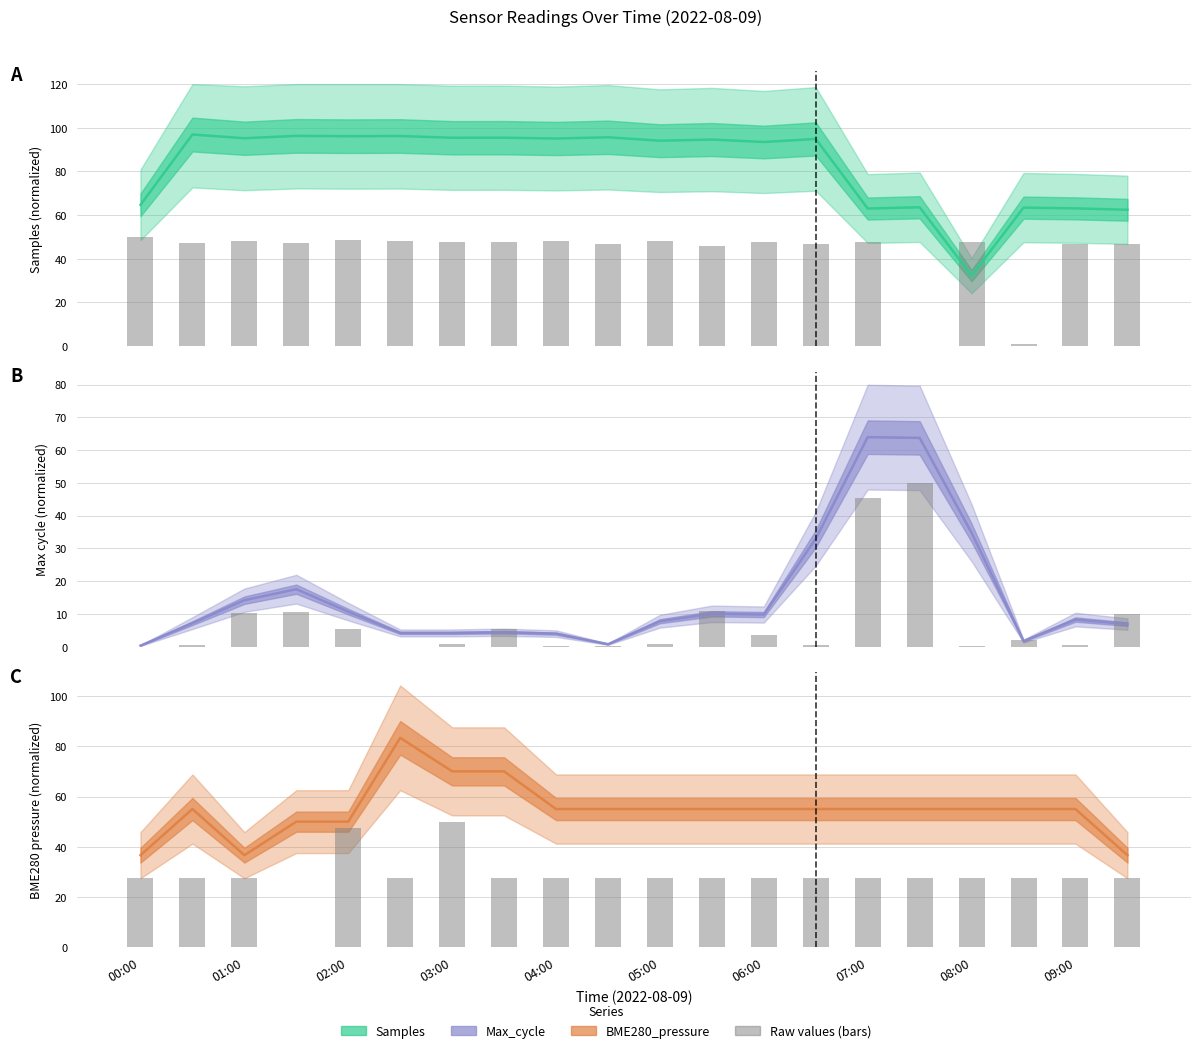

Where does the BME280_pressure (bars) series first go above 27?

00:00